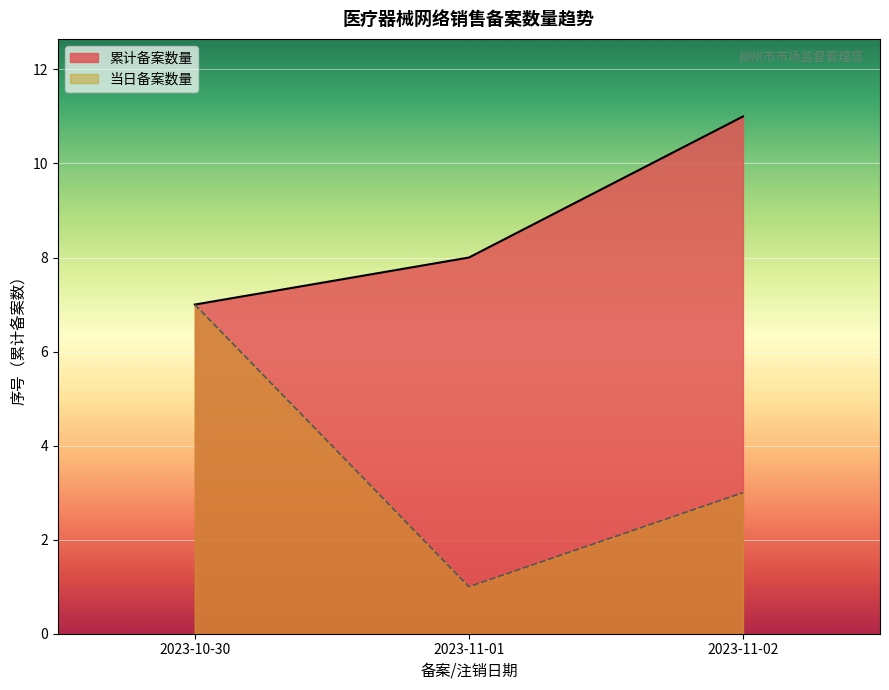

What is the smallest value displayed?

1